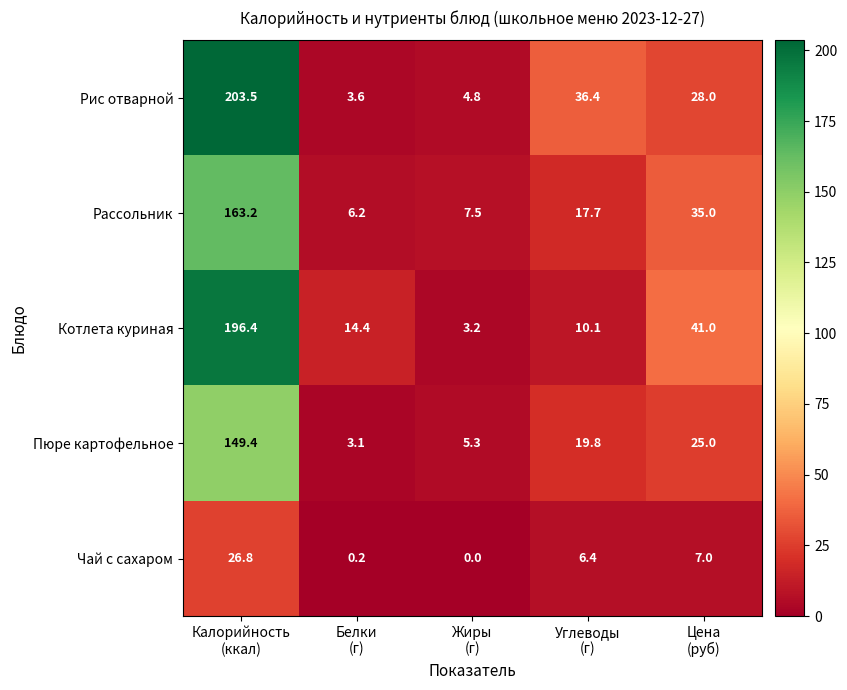

Reading right to left, what are all the values shown in this chart?

Рис отварной: 28.0	36.4	4.8	3.6	203.5
Рассольник: 35.0	17.7	7.5	6.2	163.2
Котлета куриная: 41.0	10.1	3.2	14.4	196.4
Пюре картофельное: 25.0	19.8	5.3	3.1	149.4
Чай с сахаром: 7.0	6.4	0.0	0.2	26.8